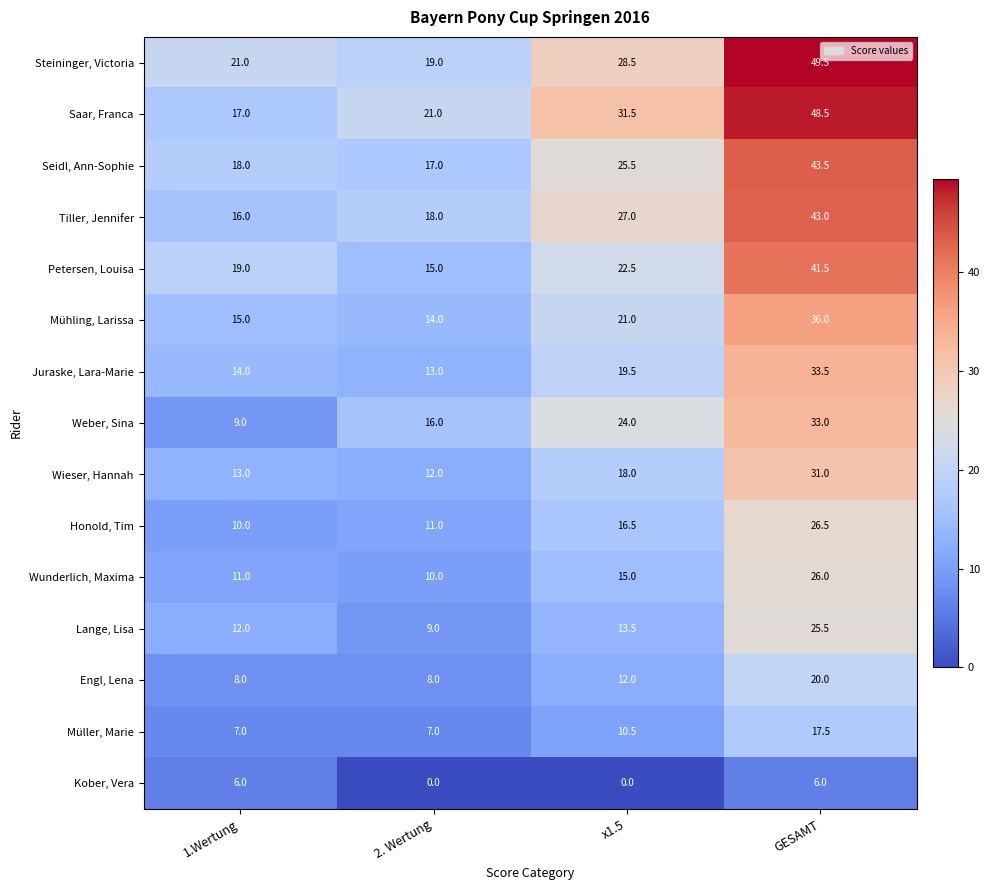

What is the total value across all series at x1.5?

285.0